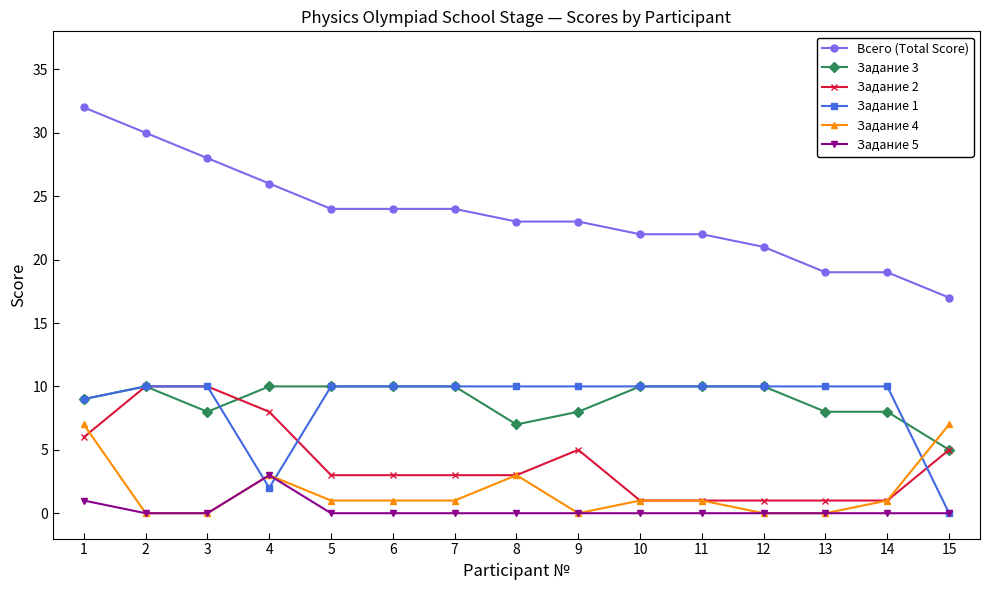

Is the value of Задание 5 at 8 greater than the value of Задание 4 at 4?

No